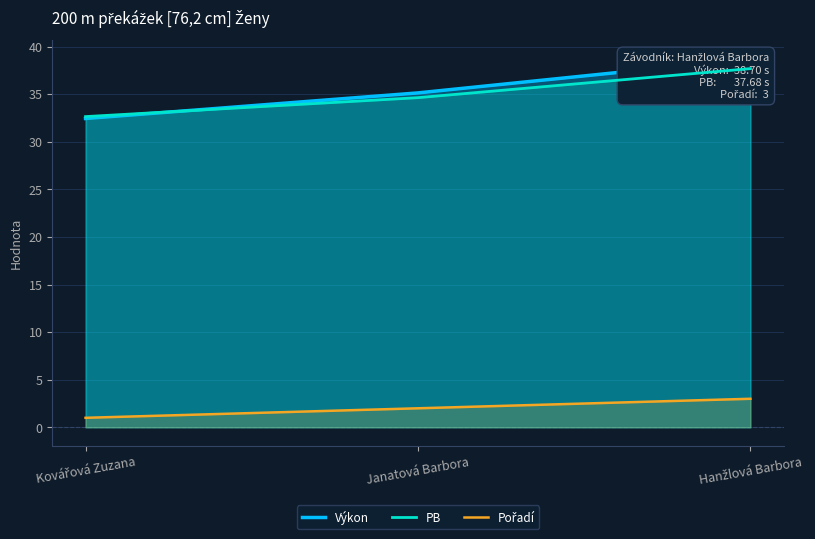

What is the value of the Výkon point at the 2nd from the left?

35.1